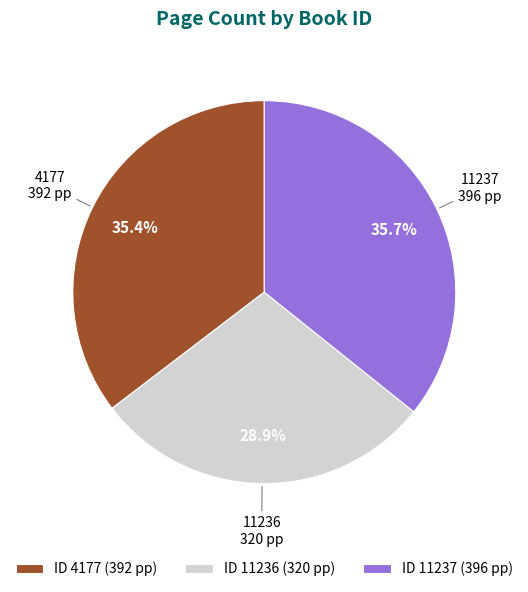

To the nearest percent, what percentage of the pie is 11237?

36%